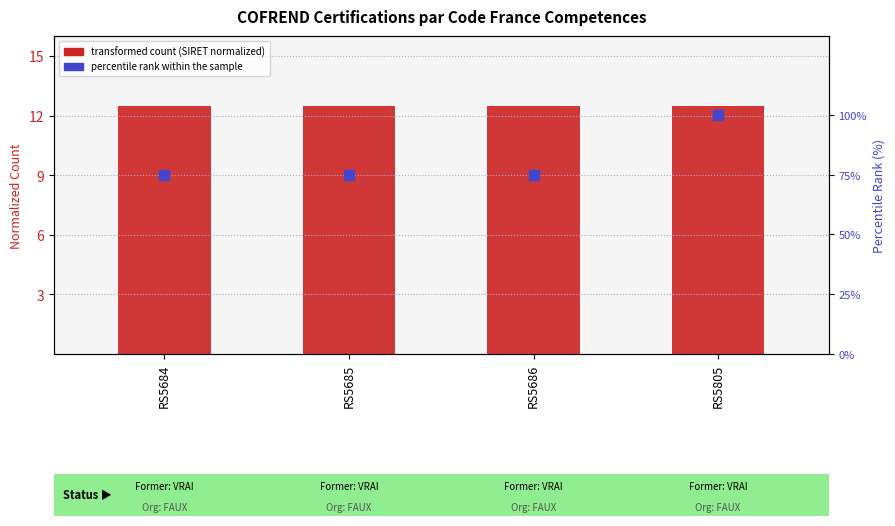

Which series has the widest spread of Y values?

percentile rank within sample